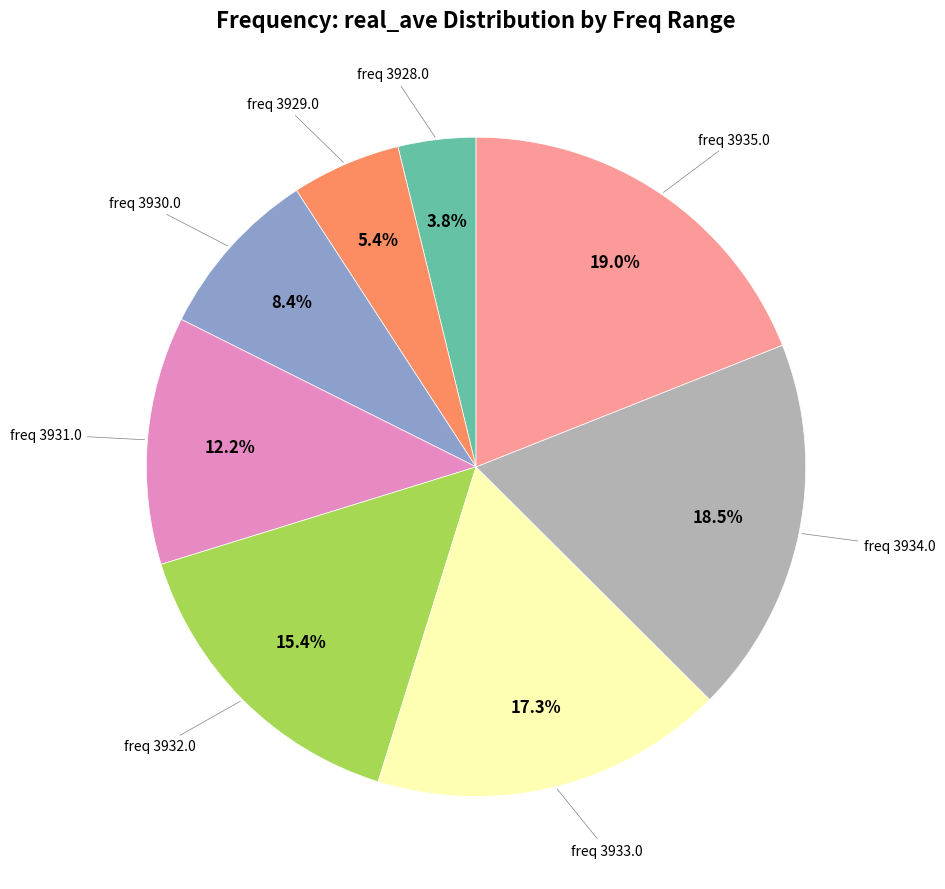

Does any single category account for the majority?

No